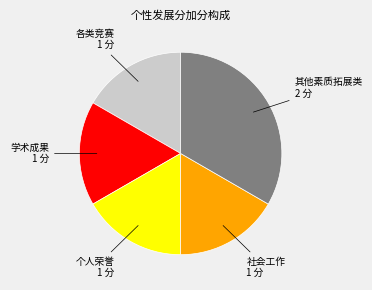

Is there a majority slice in this chart?

No